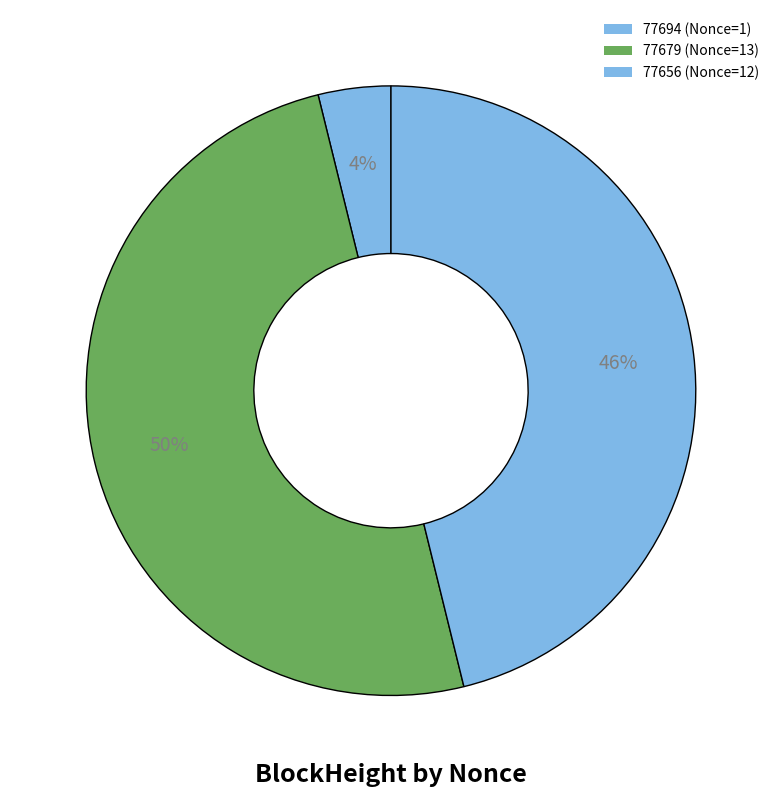

Does any single category account for the majority?

No